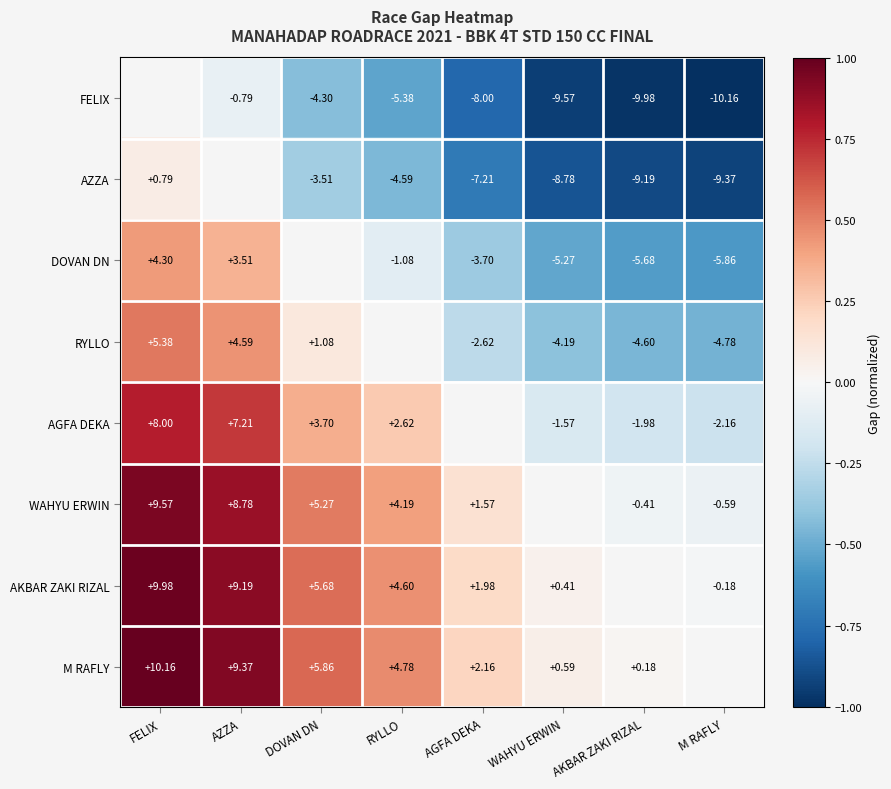

Is it true that RYLLO equals 0.1 at DOVAN DN?

False